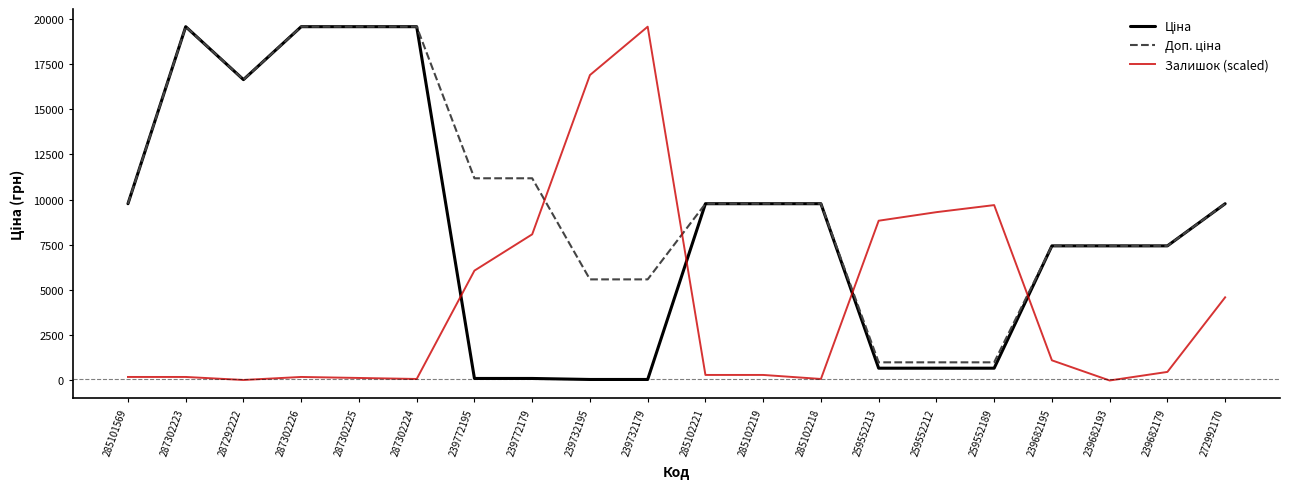

Is it true that Залишок (scaled) equals 306.6 at 285102221?

True